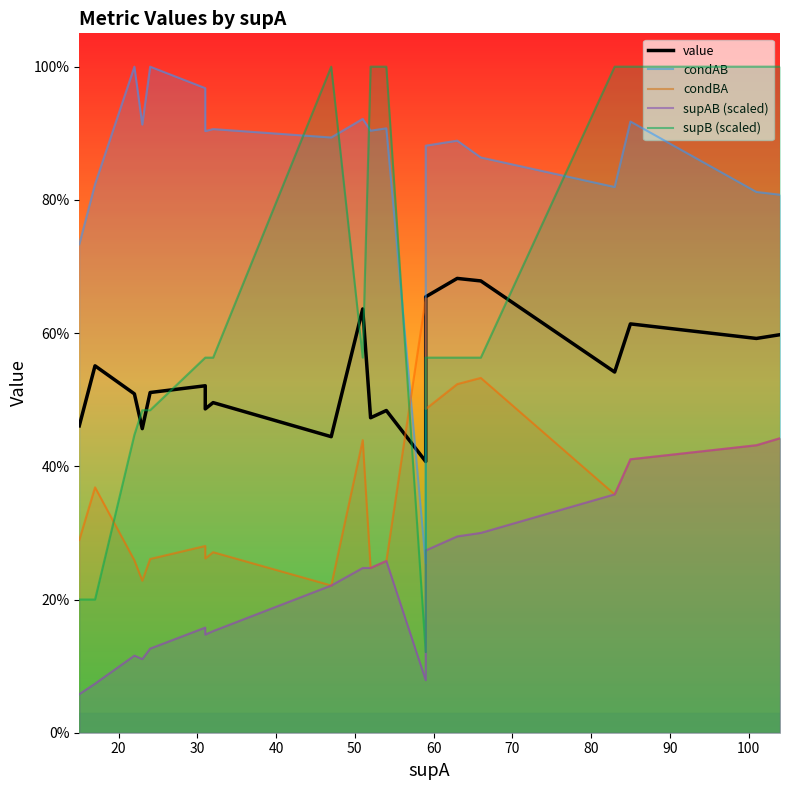

List the series in order of their overall mean, lowest first.

supAB (scaled), condBA, value, supB (scaled), condAB